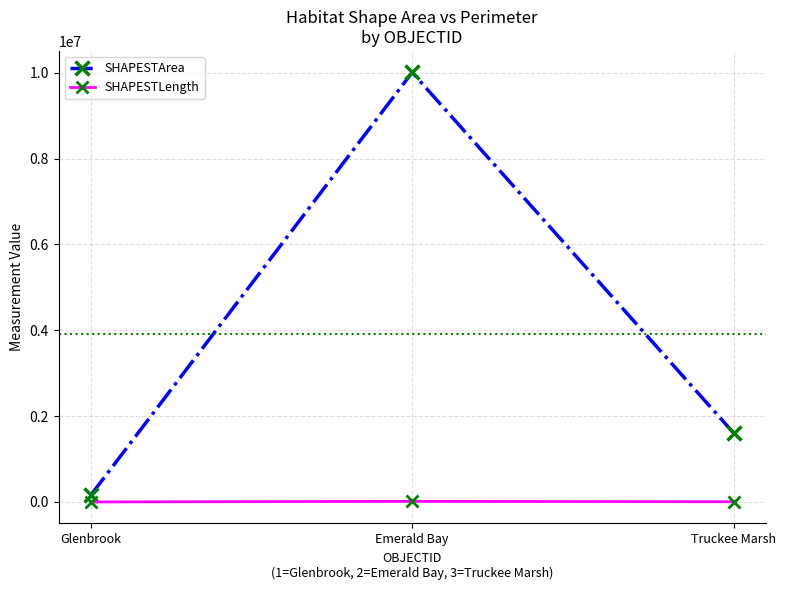

What is the value of the SHAPESTArea point at the 1st from the left?

157620.0